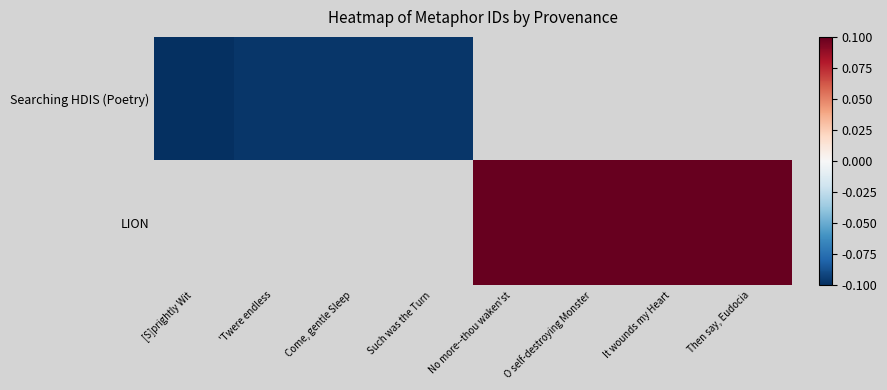

Is the value of LION at Come, gentle Sleep greater than the value of Searching HDIS (Poetry) at Come, gentle Sleep?

No